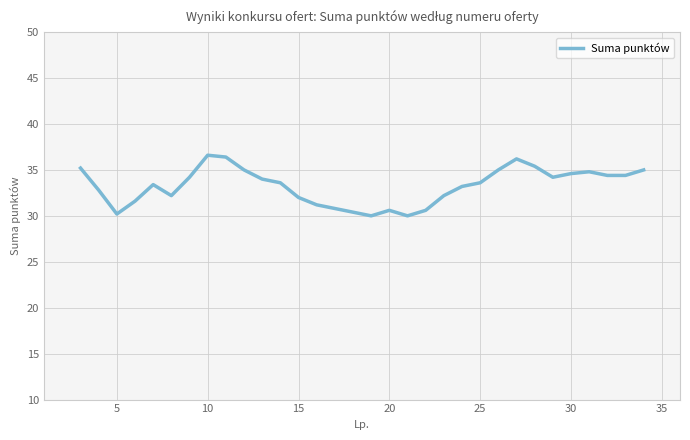

What is the difference between the maximum and minimum values?

6.6